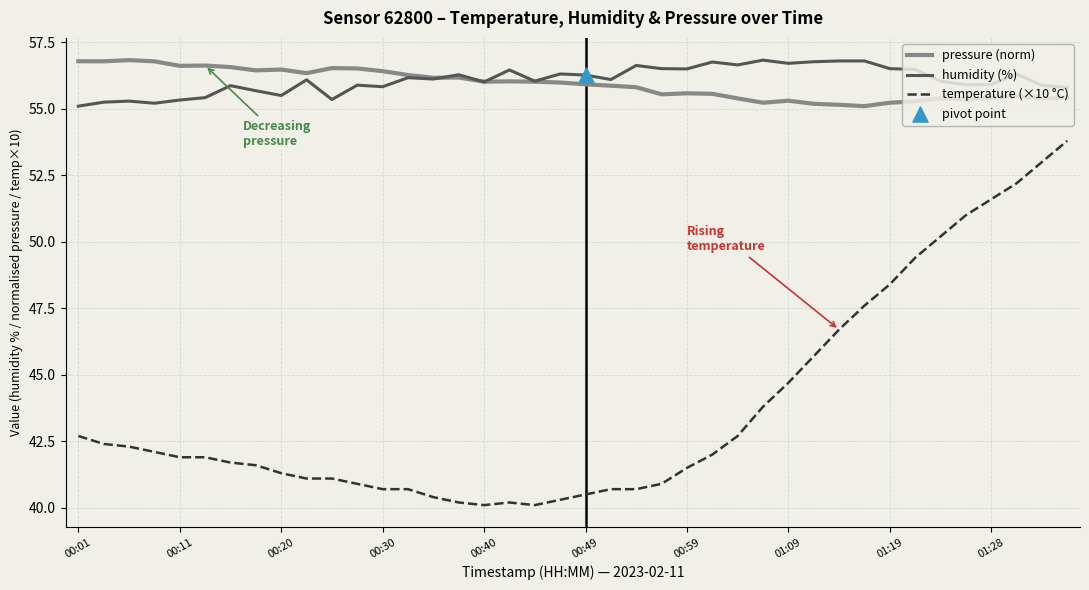

Which series has the widest spread of values?

temperature (×10 °C)